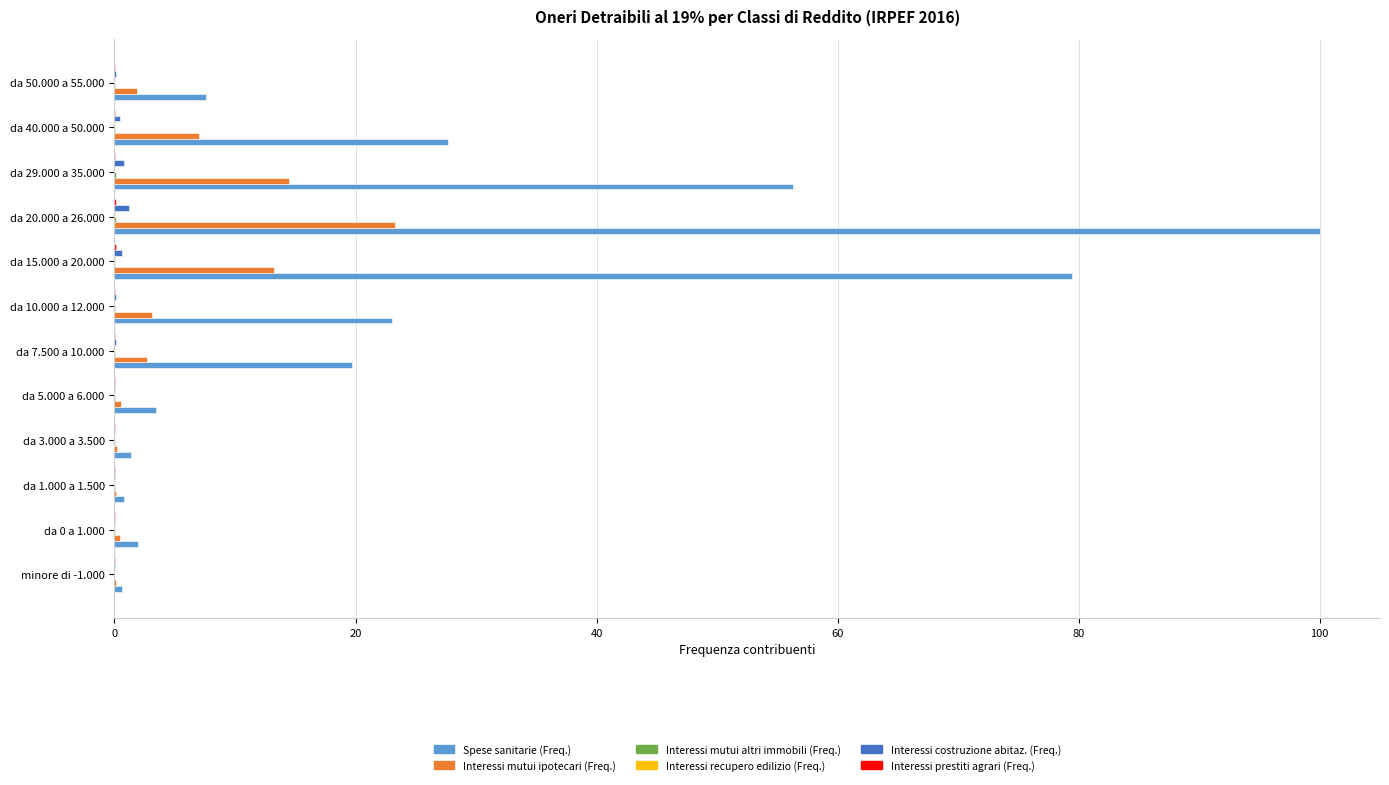

What is the average value of the Interessi costruzione abitaz. (Freq.) series?

0.3